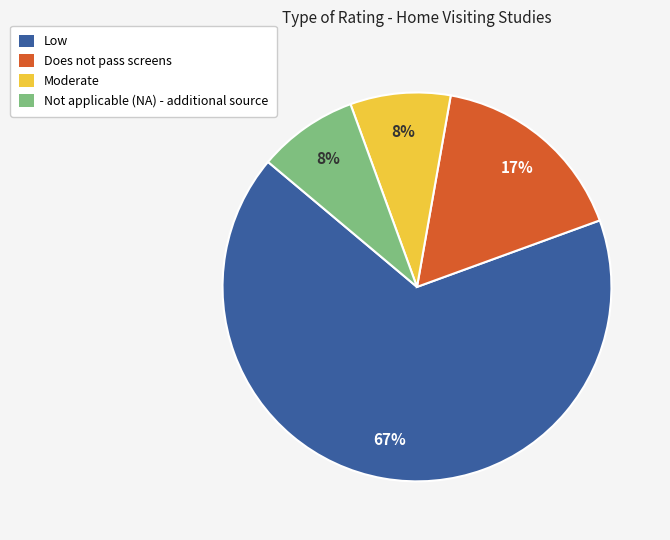

Is the sum of Moderate and Does not pass screens greater than half?

No